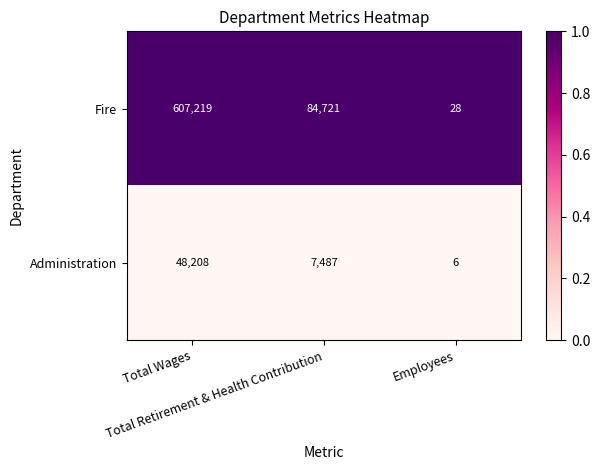

What is the maximum value shown in the chart?

607219